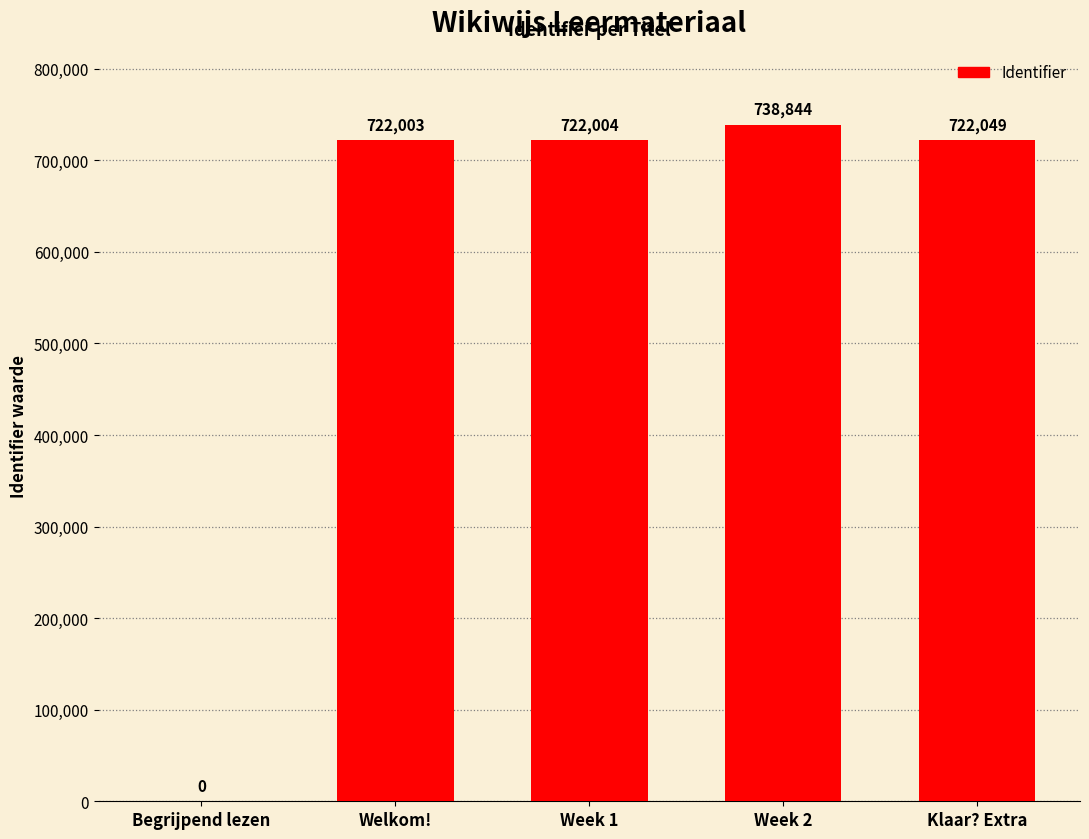

Reading left to right, extract all data points from this chart.

0	722003	722004	738844	722049